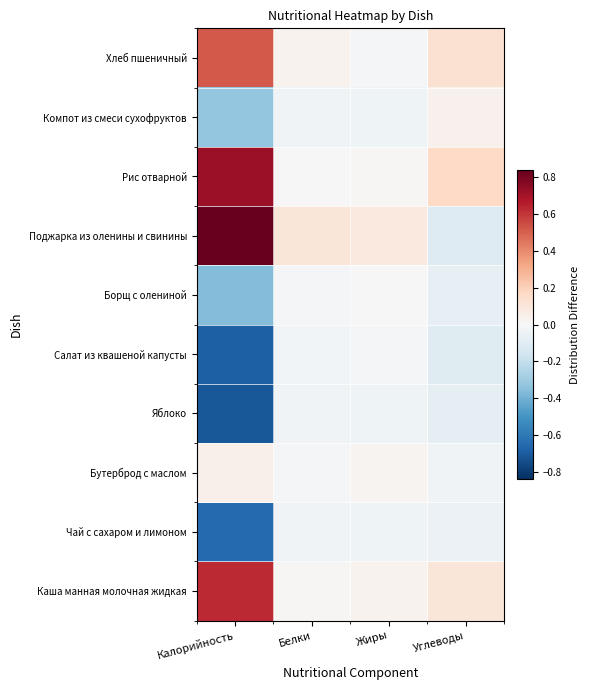

Rank the series at Белки from lowest to highest value.

Чай с сахаром и лимоном, Яблоко, Компот из смеси сухофруктов, Салат из квашеной капусты, Борщ с олениной, Бутерброд с маслом, Рис отварной, Каша манная молочная жидкая, Хлеб пшеничный, Поджарка из оленины и свинины